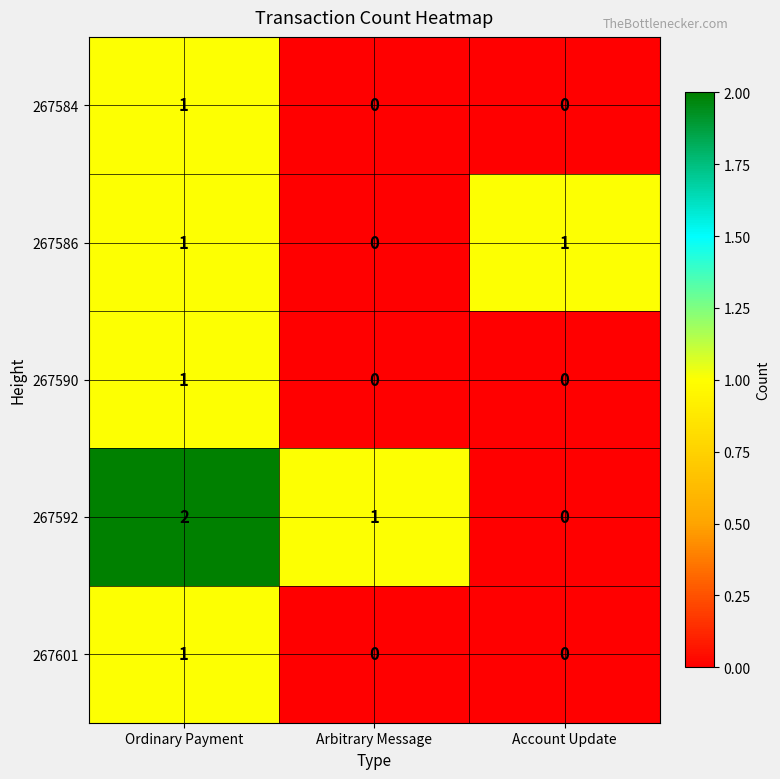

At which label does 267592 reach its minimum?

Account Update